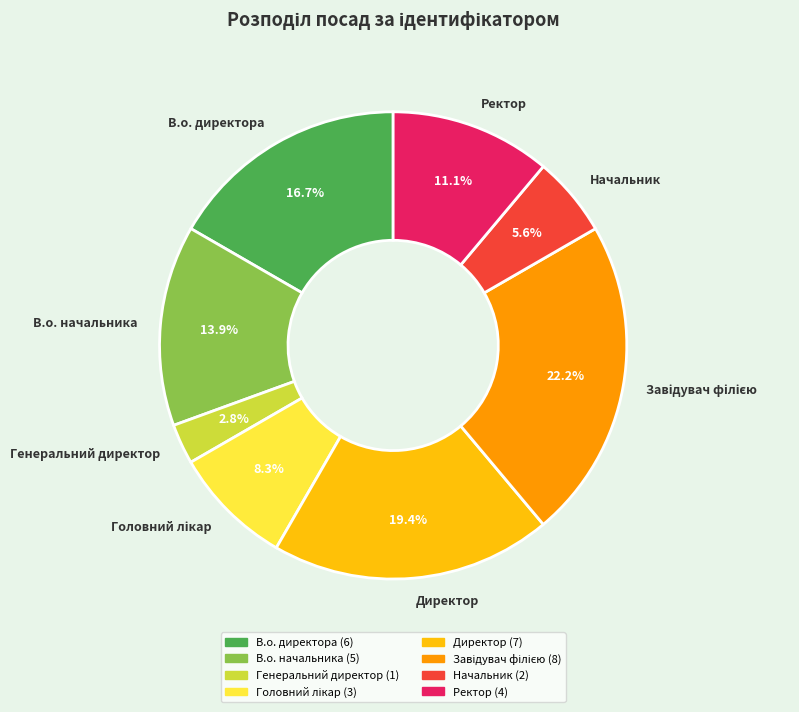

The Начальник slice represents 6% of the pie. True or false?

True